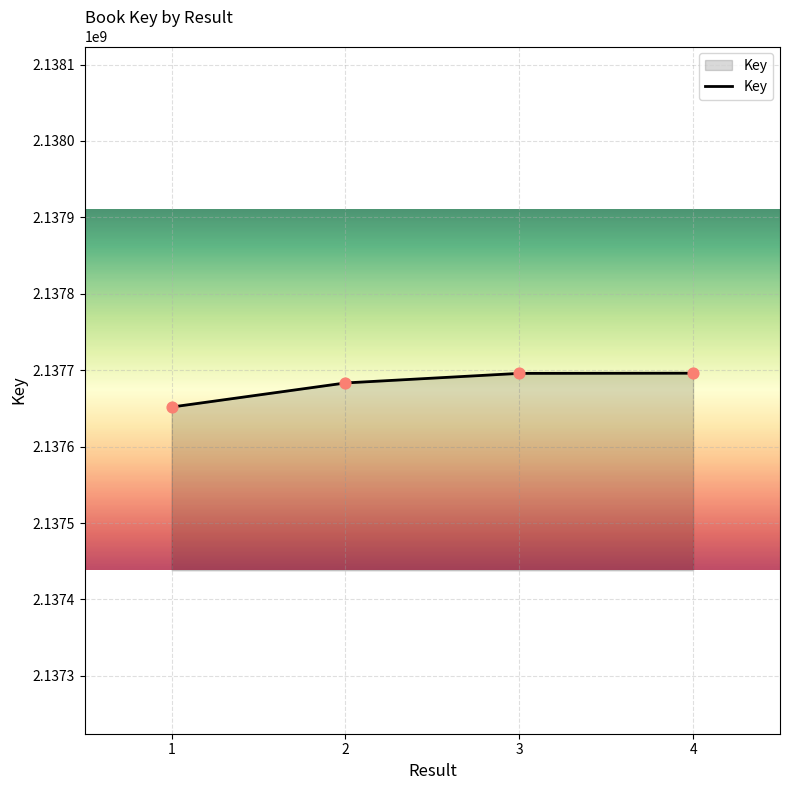

Which has a higher value, 4 or 2?

4